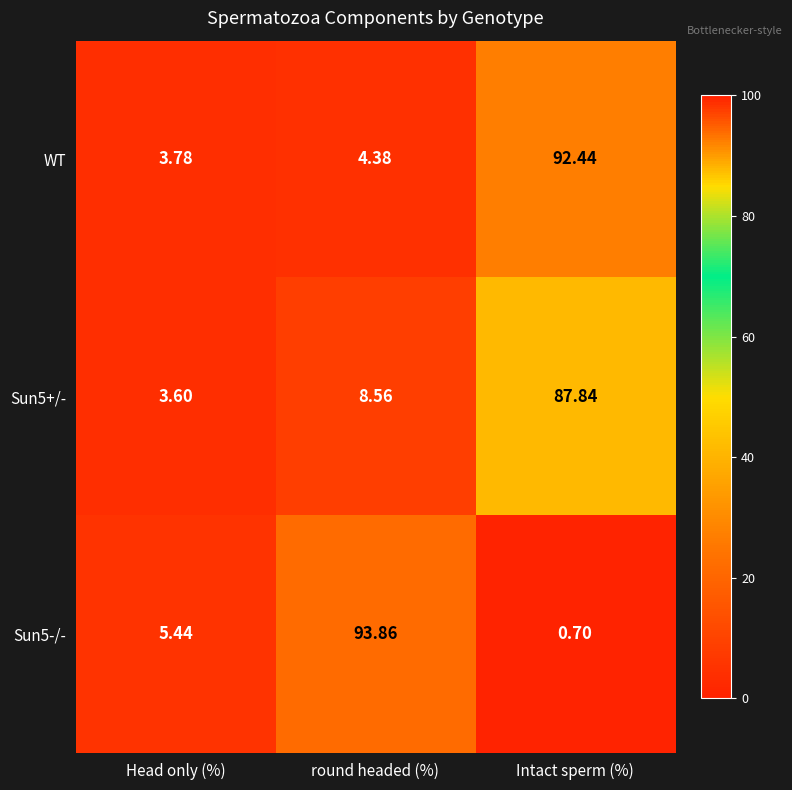

Which series changed the most between Head only (%) and Intact sperm (%)?

WT